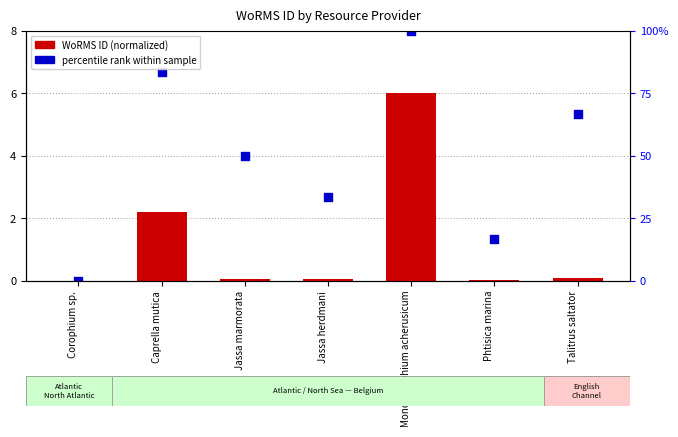

Which series contains the highest Y value?

percentile rank within sample